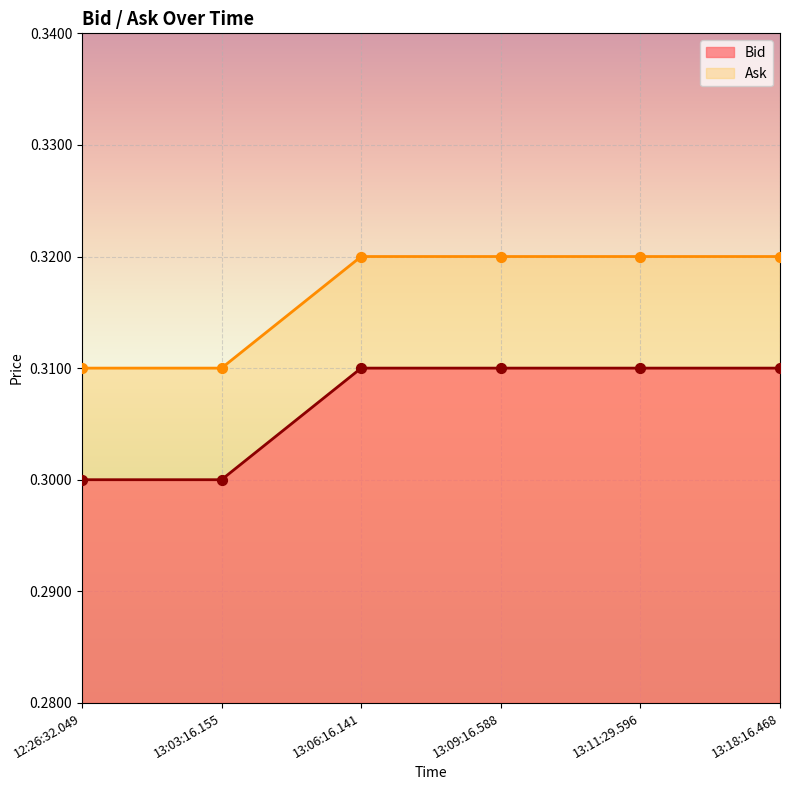

What is the total value across all series at 12:26:32.049?

0.6